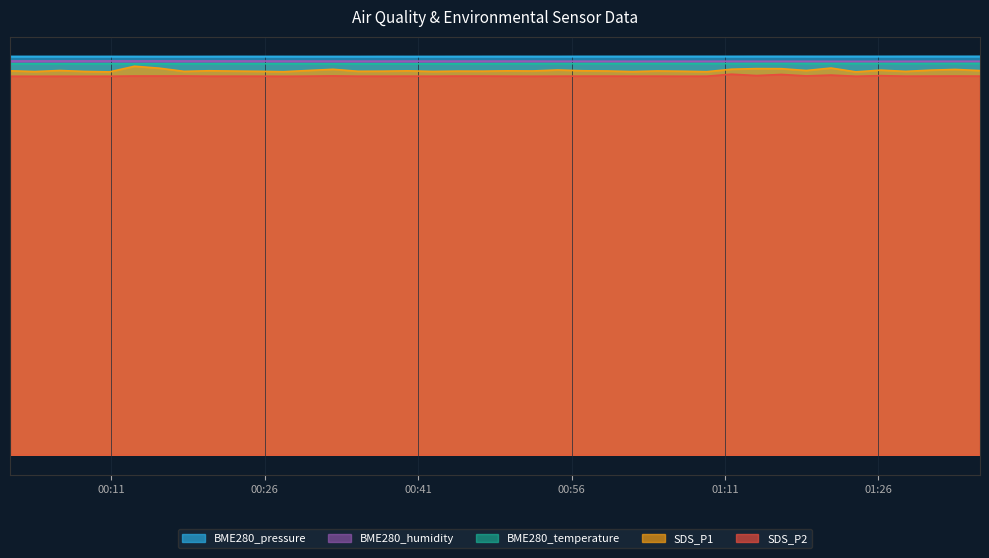

In SDS_P1, how many points are lower than both neighbors (excluding endpoints)?

13